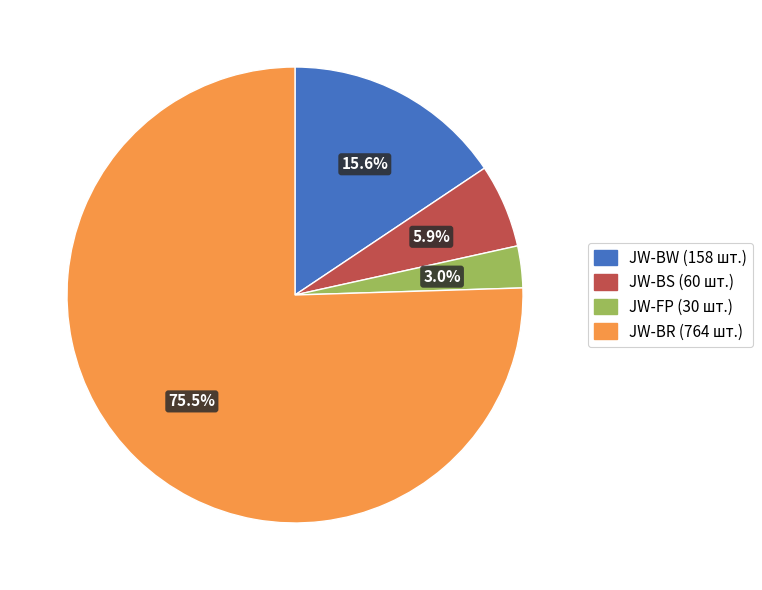

Is there any slice that represents more than half of the pie?

Yes